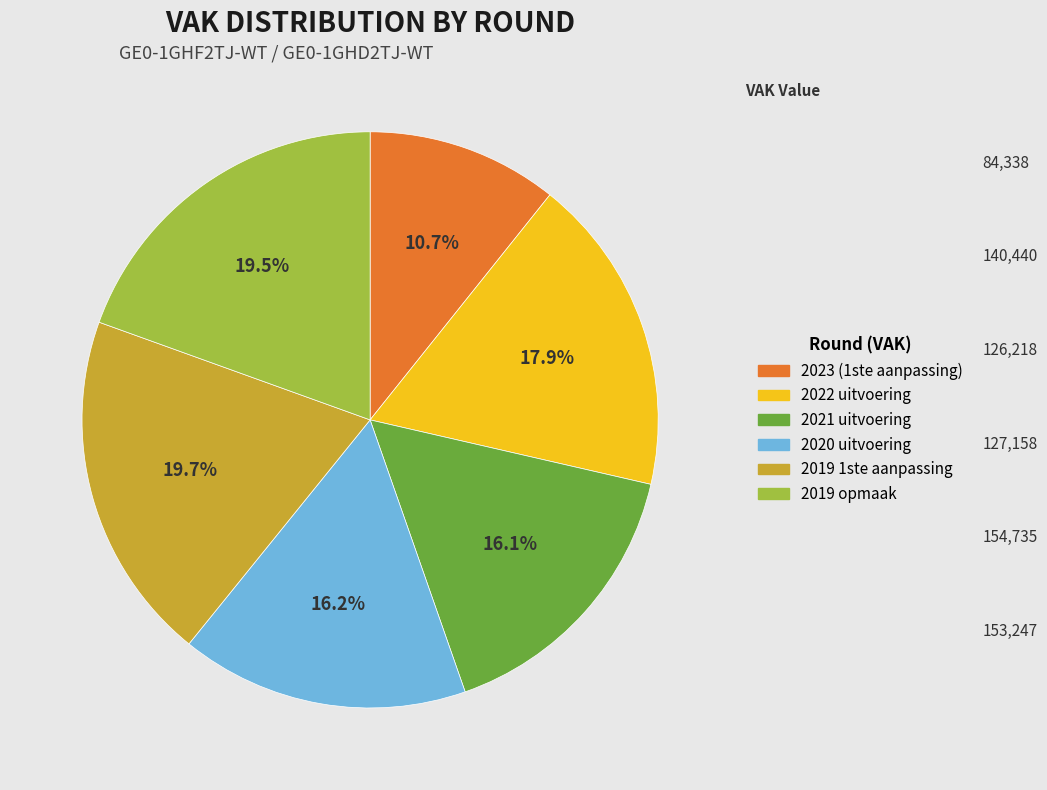

Is there any slice that represents more than half of the pie?

No